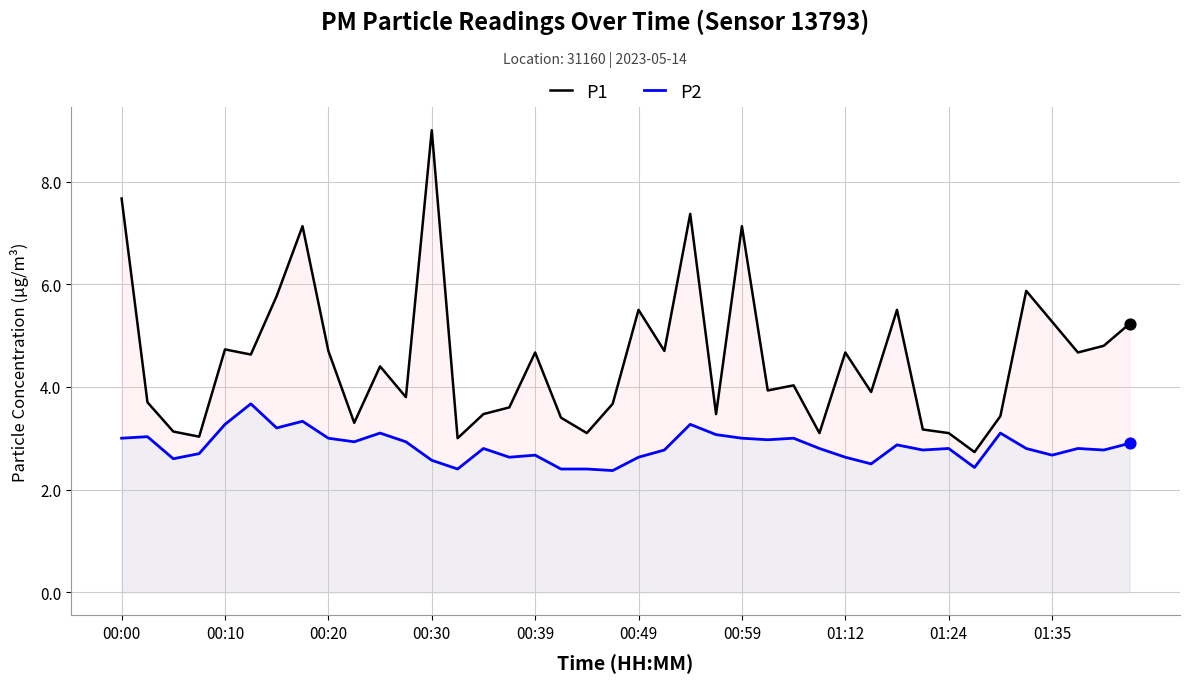

Which series has the largest total across all categories?

P1